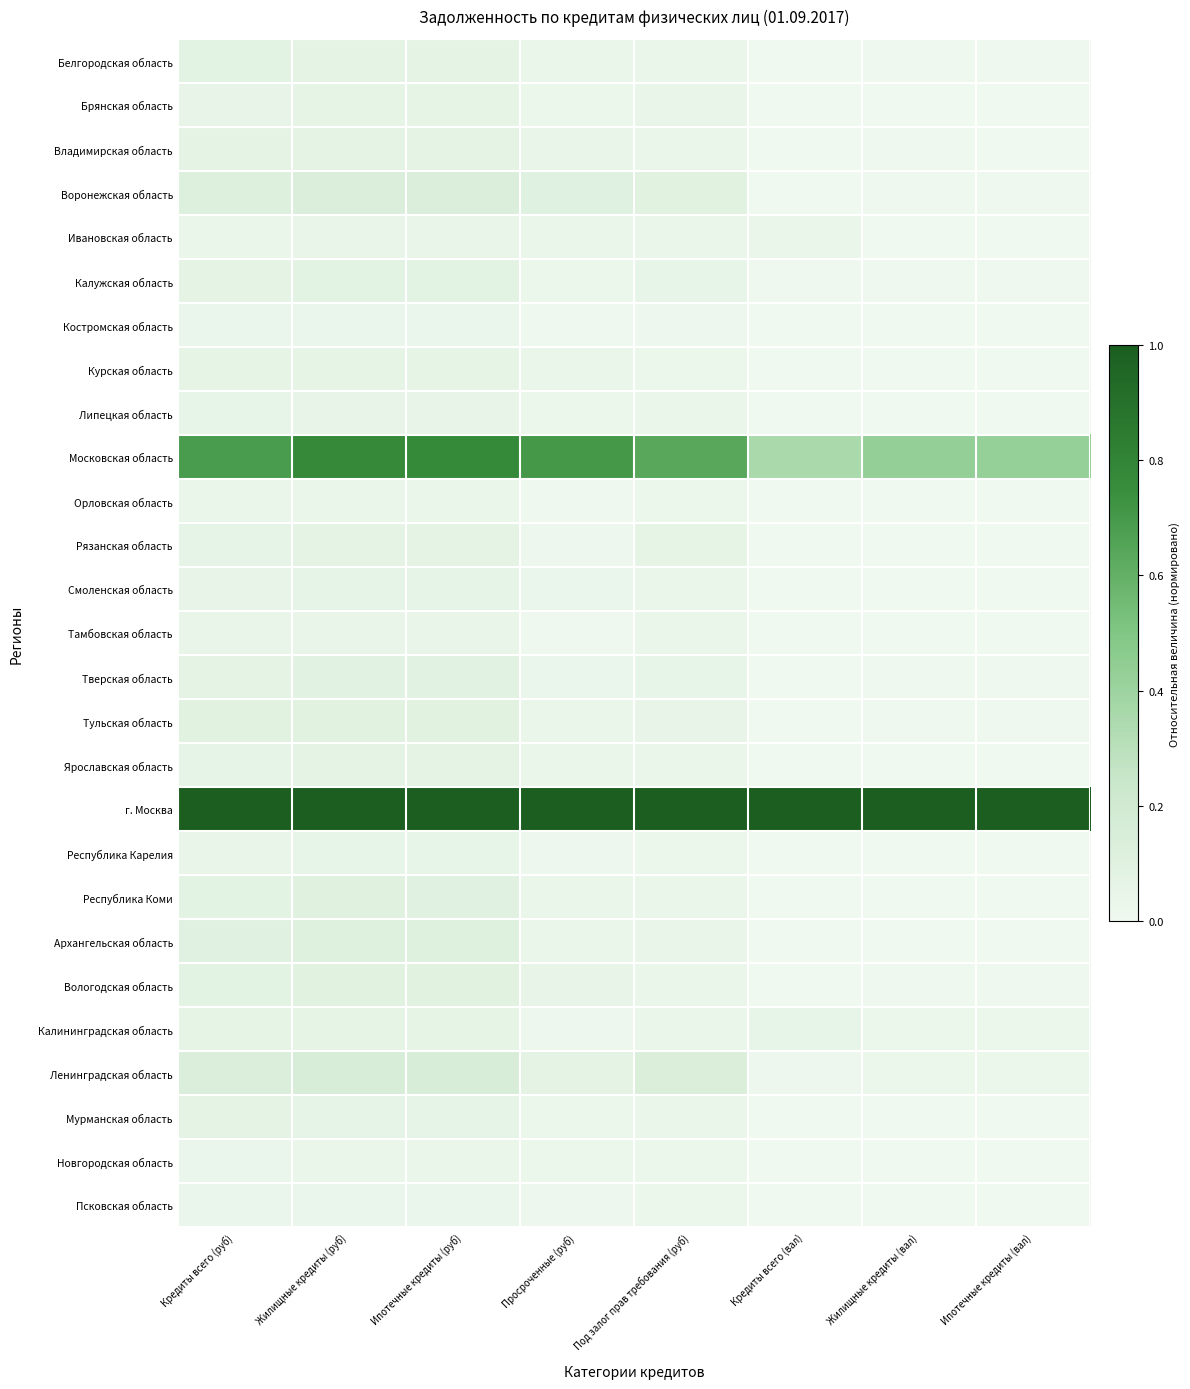

Reading left to right, transcribe all the data shown in this chart.

Белгородская область: Кредиты всего (руб)=0.1	Жилищные кредиты (руб)=0.1	Ипотечные кредиты (руб)=0.1	Просроченные (руб)=0.0	Под залог прав требования (руб)=0.0	Кредиты всего (вал)=0.0	Жилищные кредиты (вал)=0.0	Ипотечные кредиты (вал)=0.0
Брянская область: Кредиты всего (руб)=0.1	Жилищные кредиты (руб)=0.1	Ипотечные кредиты (руб)=0.1	Просроченные (руб)=0.0	Под залог прав требования (руб)=0.0	Кредиты всего (вал)=0.0	Жилищные кредиты (вал)=0.0	Ипотечные кредиты (вал)=0.0
Владимирская область: Кредиты всего (руб)=0.1	Жилищные кредиты (руб)=0.1	Ипотечные кредиты (руб)=0.1	Просроченные (руб)=0.0	Под залог прав требования (руб)=0.0	Кредиты всего (вал)=0.0	Жилищные кредиты (вал)=0.0	Ипотечные кредиты (вал)=0.0
Воронежская область: Кредиты всего (руб)=0.1	Жилищные кредиты (руб)=0.1	Ипотечные кредиты (руб)=0.1	Просроченные (руб)=0.1	Под залог прав требования (руб)=0.1	Кредиты всего (вал)=0.0	Жилищные кредиты (вал)=0.0	Ипотечные кредиты (вал)=0.0
Ивановская область: Кредиты всего (руб)=0.0	Жилищные кредиты (руб)=0.0	Ипотечные кредиты (руб)=0.0	Просроченные (руб)=0.0	Под залог прав требования (руб)=0.0	Кредиты всего (вал)=0.0	Жилищные кредиты (вал)=0.0	Ипотечные кредиты (вал)=0.0
Калужская область: Кредиты всего (руб)=0.1	Жилищные кредиты (руб)=0.1	Ипотечные кредиты (руб)=0.1	Просроченные (руб)=0.0	Под залог прав требования (руб)=0.1	Кредиты всего (вал)=0.0	Жилищные кредиты (вал)=0.0	Ипотечные кредиты (вал)=0.0
Костромская область: Кредиты всего (руб)=0.0	Жилищные кредиты (руб)=0.0	Ипотечные кредиты (руб)=0.0	Просроченные (руб)=0.0	Под залог прав требования (руб)=0.0	Кредиты всего (вал)=0.0	Жилищные кредиты (вал)=0.0	Ипотечные кредиты (вал)=0.0
Курская область: Кредиты всего (руб)=0.1	Жилищные кредиты (руб)=0.1	Ипотечные кредиты (руб)=0.1	Просроченные (руб)=0.0	Под залог прав требования (руб)=0.0	Кредиты всего (вал)=0.0	Жилищные кредиты (вал)=0.0	Ипотечные кредиты (вал)=0.0
Липецкая область: Кредиты всего (руб)=0.1	Жилищные кредиты (руб)=0.1	Ипотечные кредиты (руб)=0.1	Просроченные (руб)=0.0	Под залог прав требования (руб)=0.0	Кредиты всего (вал)=0.0	Жилищные кредиты (вал)=0.0	Ипотечные кредиты (вал)=0.0
Московская область: Кредиты всего (руб)=0.7	Жилищные кредиты (руб)=0.8	Ипотечные кредиты (руб)=0.8	Просроченные (руб)=0.7	Под залог прав требования (руб)=0.6	Кредиты всего (вал)=0.4	Жилищные кредиты (вал)=0.4	Ипотечные кредиты (вал)=0.4
Орловская область: Кредиты всего (руб)=0.0	Жилищные кредиты (руб)=0.0	Ипотечные кредиты (руб)=0.0	Просроченные (руб)=0.0	Под залог прав требования (руб)=0.0	Кредиты всего (вал)=0.0	Жилищные кредиты (вал)=0.0	Ипотечные кредиты (вал)=0.0
Рязанская область: Кредиты всего (руб)=0.1	Жилищные кредиты (руб)=0.1	Ипотечные кредиты (руб)=0.1	Просроченные (руб)=0.0	Под залог прав требования (руб)=0.1	Кредиты всего (вал)=0.0	Жилищные кредиты (вал)=0.0	Ипотечные кредиты (вал)=0.0
Смоленская область: Кредиты всего (руб)=0.1	Жилищные кредиты (руб)=0.1	Ипотечные кредиты (руб)=0.1	Просроченные (руб)=0.0	Под залог прав требования (руб)=0.0	Кредиты всего (вал)=0.0	Жилищные кредиты (вал)=0.0	Ипотечные кредиты (вал)=0.0
Тамбовская область: Кредиты всего (руб)=0.0	Жилищные кредиты (руб)=0.0	Ипотечные кредиты (руб)=0.0	Просроченные (руб)=0.0	Под залог прав требования (руб)=0.0	Кредиты всего (вал)=0.0	Жилищные кредиты (вал)=0.0	Ипотечные кредиты (вал)=0.0
Тверская область: Кредиты всего (руб)=0.1	Жилищные кредиты (руб)=0.1	Ипотечные кредиты (руб)=0.1	Просроченные (руб)=0.0	Под залог прав требования (руб)=0.1	Кредиты всего (вал)=0.0	Жилищные кредиты (вал)=0.0	Ипотечные кредиты (вал)=0.0
Тульская область: Кредиты всего (руб)=0.1	Жилищные кредиты (руб)=0.1	Ипотечные кредиты (руб)=0.1	Просроченные (руб)=0.0	Под залог прав требования (руб)=0.1	Кредиты всего (вал)=0.0	Жилищные кредиты (вал)=0.0	Ипотечные кредиты (вал)=0.0
Ярославская область: Кредиты всего (руб)=0.1	Жилищные кредиты (руб)=0.1	Ипотечные кредиты (руб)=0.1	Просроченные (руб)=0.0	Под залог прав требования (руб)=0.0	Кредиты всего (вал)=0.0	Жилищные кредиты (вал)=0.0	Ипотечные кредиты (вал)=0.0
г. Москва: Кредиты всего (руб)=1.0	Жилищные кредиты (руб)=1.0	Ипотечные кредиты (руб)=1.0	Просроченные (руб)=1.0	Под залог прав требования (руб)=1.0	Кредиты всего (вал)=1.0	Жилищные кредиты (вал)=1.0	Ипотечные кредиты (вал)=1.0
Республика Карелия: Кредиты всего (руб)=0.1	Жилищные кредиты (руб)=0.1	Ипотечные кредиты (руб)=0.1	Просроченные (руб)=0.0	Под залог прав требования (руб)=0.0	Кредиты всего (вал)=0.0	Жилищные кредиты (вал)=0.0	Ипотечные кредиты (вал)=0.0
Республика Коми: Кредиты всего (руб)=0.1	Жилищные кредиты (руб)=0.1	Ипотечные кредиты (руб)=0.1	Просроченные (руб)=0.0	Под залог прав требования (руб)=0.0	Кредиты всего (вал)=0.0	Жилищные кредиты (вал)=0.0	Ипотечные кредиты (вал)=0.0
Архангельская область: Кредиты всего (руб)=0.1	Жилищные кредиты (руб)=0.1	Ипотечные кредиты (руб)=0.1	Просроченные (руб)=0.0	Под залог прав требования (руб)=0.1	Кредиты всего (вал)=0.0	Жилищные кредиты (вал)=0.0	Ипотечные кредиты (вал)=0.0
Вологодская область: Кредиты всего (руб)=0.1	Жилищные кредиты (руб)=0.1	Ипотечные кредиты (руб)=0.1	Просроченные (руб)=0.1	Под залог прав требования (руб)=0.0	Кредиты всего (вал)=0.0	Жилищные кредиты (вал)=0.0	Ипотечные кредиты (вал)=0.0
Калининградская область: Кредиты всего (руб)=0.1	Жилищные кредиты (руб)=0.1	Ипотечные кредиты (руб)=0.1	Просроченные (руб)=0.0	Под залог прав требования (руб)=0.0	Кредиты всего (вал)=0.1	Жилищные кредиты (вал)=0.0	Ипотечные кредиты (вал)=0.0
Ленинградская область: Кредиты всего (руб)=0.1	Жилищные кредиты (руб)=0.2	Ипотечные кредиты (руб)=0.2	Просроченные (руб)=0.1	Под залог прав требования (руб)=0.1	Кредиты всего (вал)=0.0	Жилищные кредиты (вал)=0.0	Ипотечные кредиты (вал)=0.0
Мурманская область: Кредиты всего (руб)=0.1	Жилищные кредиты (руб)=0.1	Ипотечные кредиты (руб)=0.1	Просроченные (руб)=0.0	Под залог прав требования (руб)=0.0	Кредиты всего (вал)=0.0	Жилищные кредиты (вал)=0.0	Ипотечные кредиты (вал)=0.0
Новгородская область: Кредиты всего (руб)=0.0	Жилищные кредиты (руб)=0.0	Ипотечные кредиты (руб)=0.0	Просроченные (руб)=0.0	Под залог прав требования (руб)=0.0	Кредиты всего (вал)=0.0	Жилищные кредиты (вал)=0.0	Ипотечные кредиты (вал)=0.0
Псковская область: Кредиты всего (руб)=0.0	Жилищные кредиты (руб)=0.0	Ипотечные кредиты (руб)=0.0	Просроченные (руб)=0.0	Под залог прав требования (руб)=0.0	Кредиты всего (вал)=0.0	Жилищные кредиты (вал)=0.0	Ипотечные кредиты (вал)=0.0